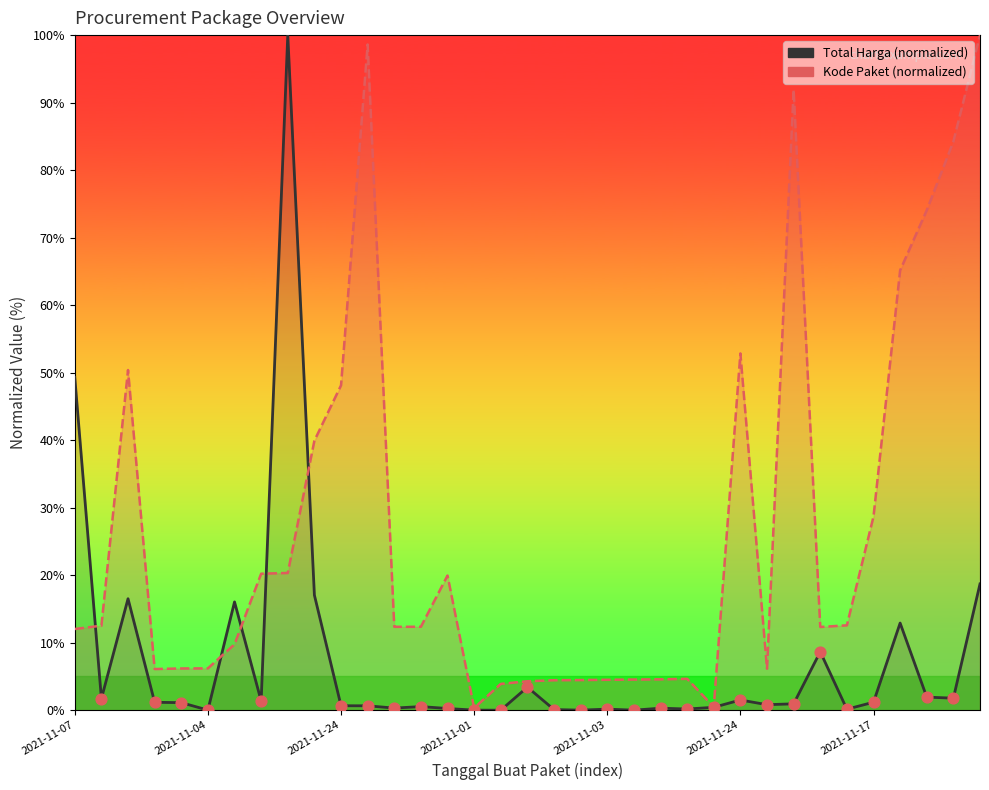

Is the value of Kode Paket (normalized) at 26 greater than the value of Total Harga (normalized) at 20?

Yes